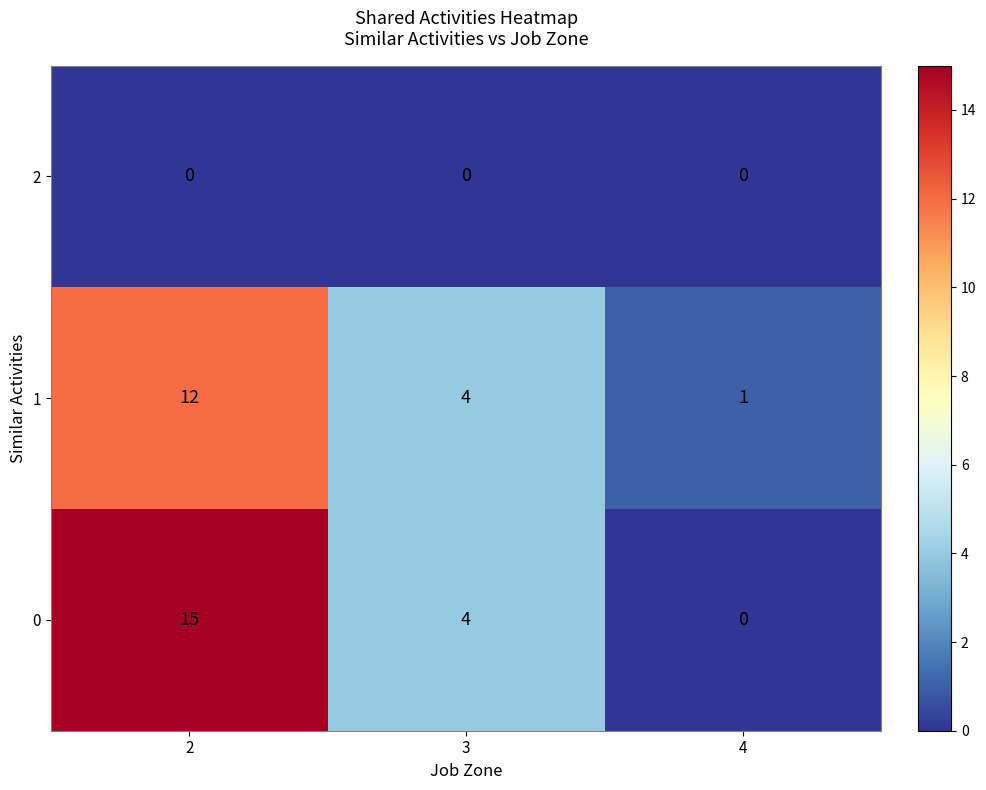

True or false: 0 has a value of 8 at 2.

False